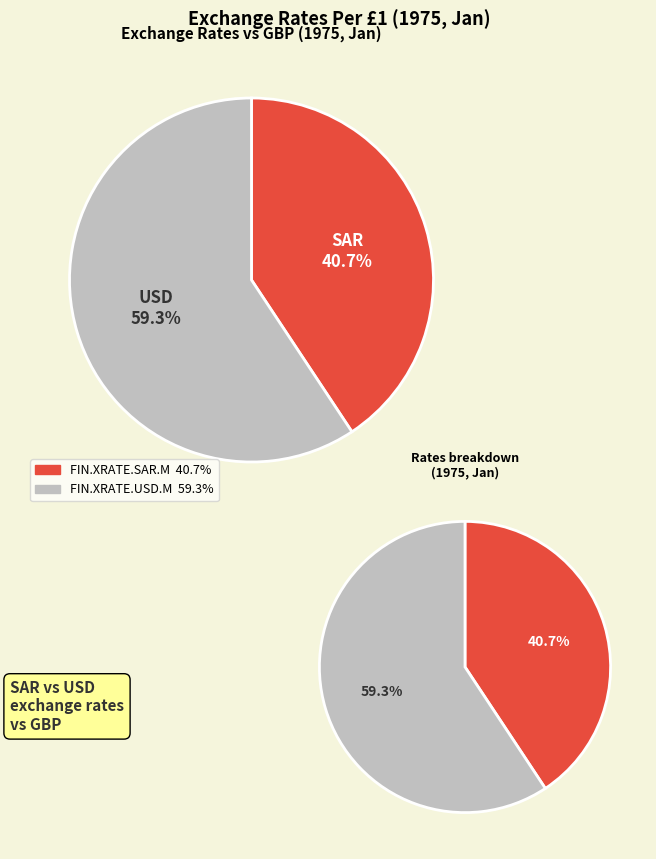

Which slice represents more than half of the pie?

FIN.XRATE.USD.M